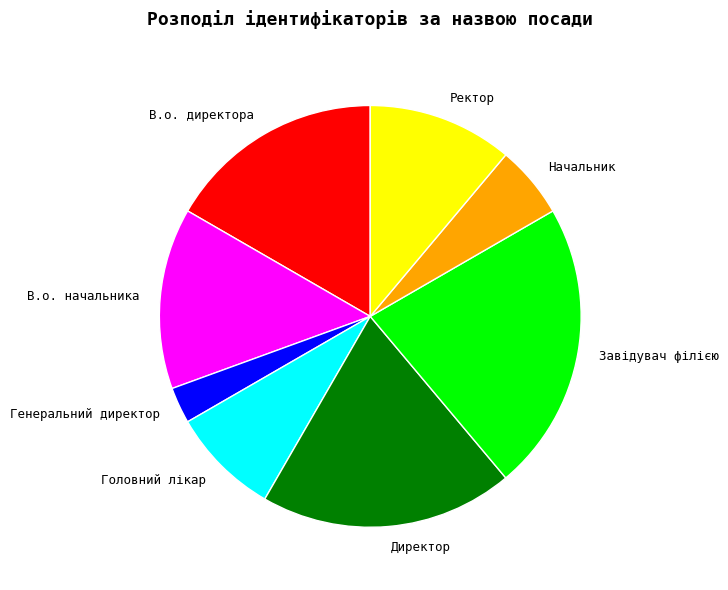

Count the number of slices in the pie.

8